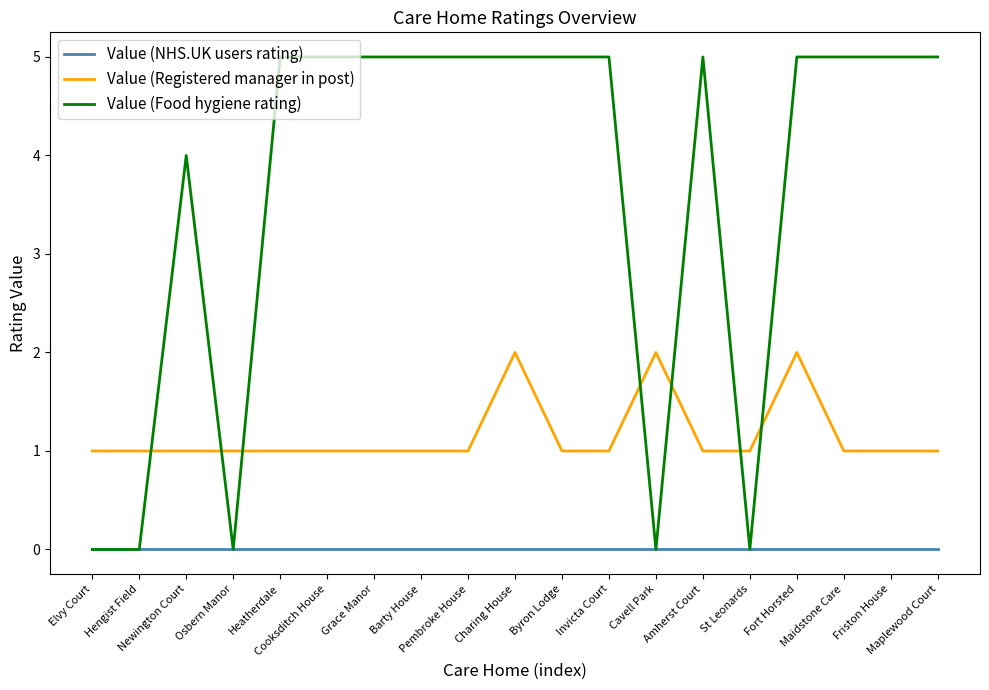

Is it true that Value (Registered manager in post) equals 1 at Hengist Field?

True